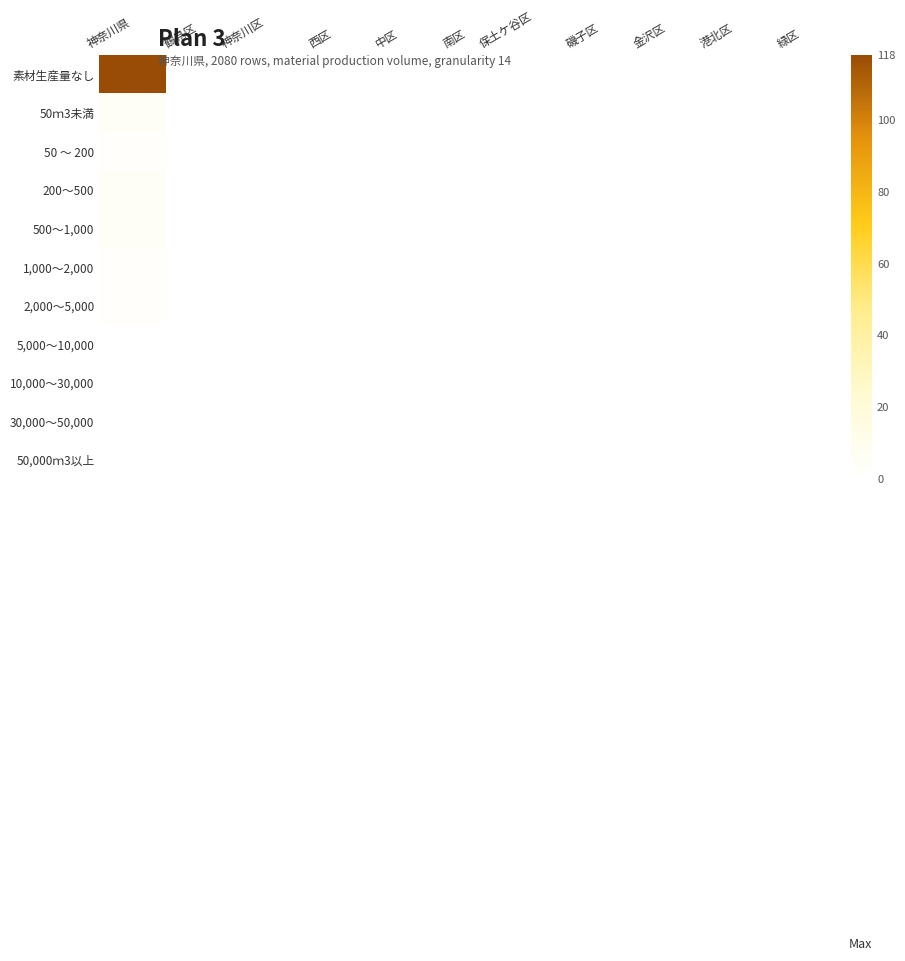

Reading left to right, transcribe all the data shown in this chart.

素材生産量なし: 神奈川県=118	鶴見区=0	神奈川区=0	西区=0	中区=0	南区=0	保土ケ谷区=0	磯子区=0	金沢区=0	港北区=0	緑区=0
50ｍ3未満: 神奈川県=5	鶴見区=0	神奈川区=0	西区=0	中区=0	南区=0	保土ケ谷区=0	磯子区=0	金沢区=0	港北区=0	緑区=0
50 ～ 200: 神奈川県=2	鶴見区=0	神奈川区=0	西区=0	中区=0	南区=0	保土ケ谷区=0	磯子区=0	金沢区=0	港北区=0	緑区=0
200～500: 神奈川県=5	鶴見区=0	神奈川区=0	西区=0	中区=0	南区=0	保土ケ谷区=0	磯子区=0	金沢区=0	港北区=0	緑区=0
500～1,000: 神奈川県=5	鶴見区=0	神奈川区=0	西区=0	中区=0	南区=0	保土ケ谷区=0	磯子区=0	金沢区=0	港北区=0	緑区=0
1,000～2,000: 神奈川県=2	鶴見区=0	神奈川区=0	西区=0	中区=0	南区=0	保土ケ谷区=0	磯子区=0	金沢区=0	港北区=0	緑区=0
2,000～5,000: 神奈川県=2	鶴見区=0	神奈川区=0	西区=0	中区=0	南区=0	保土ケ谷区=0	磯子区=0	金沢区=0	港北区=0	緑区=0
5,000～10,000: 神奈川県=0	鶴見区=0	神奈川区=0	西区=0	中区=0	南区=0	保土ケ谷区=0	磯子区=0	金沢区=0	港北区=0	緑区=0
10,000～30,000: 神奈川県=0	鶴見区=0	神奈川区=0	西区=0	中区=0	南区=0	保土ケ谷区=0	磯子区=0	金沢区=0	港北区=0	緑区=0
30,000～50,000: 神奈川県=0	鶴見区=0	神奈川区=0	西区=0	中区=0	南区=0	保土ケ谷区=0	磯子区=0	金沢区=0	港北区=0	緑区=0
50,000ｍ3以上: 神奈川県=0	鶴見区=0	神奈川区=0	西区=0	中区=0	南区=0	保土ケ谷区=0	磯子区=0	金沢区=0	港北区=0	緑区=0